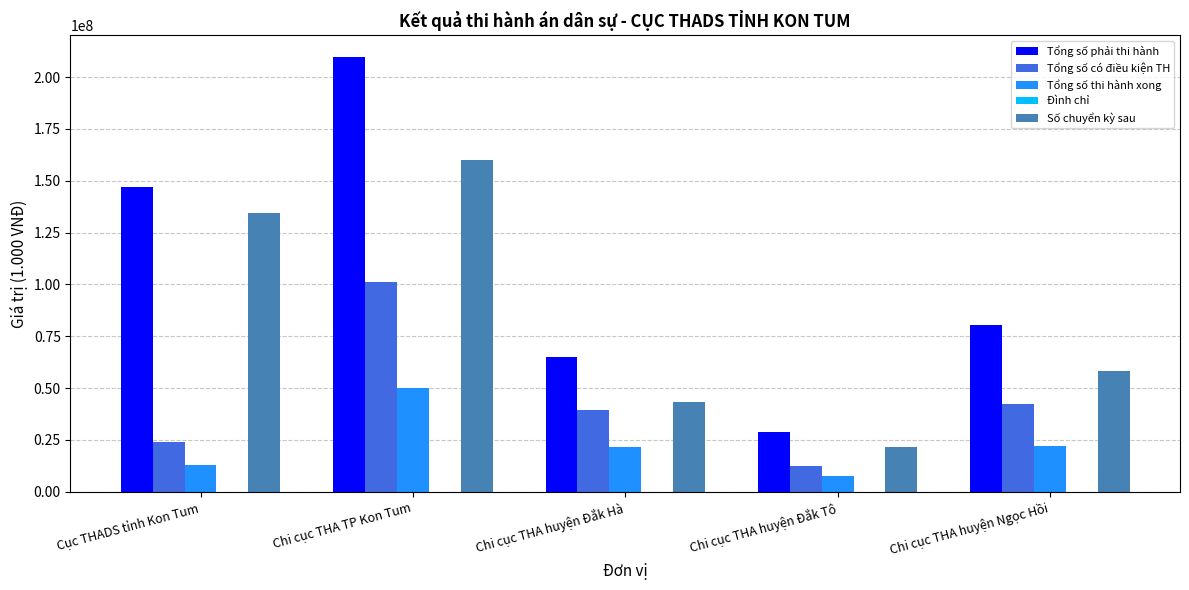

Which series has the widest spread of values?

Tổng số phải thi hành